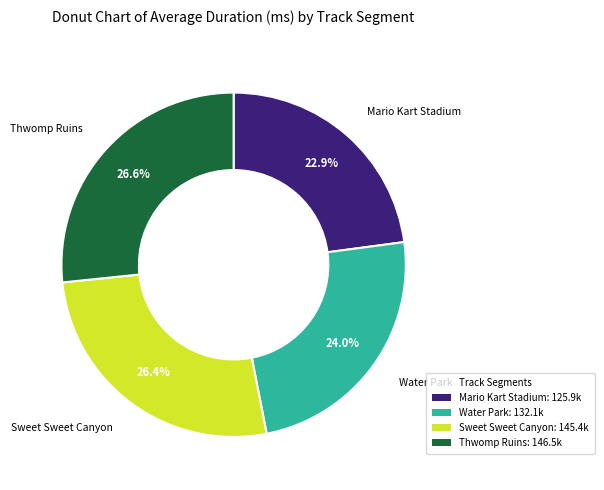

Is there a majority slice in this chart?

No